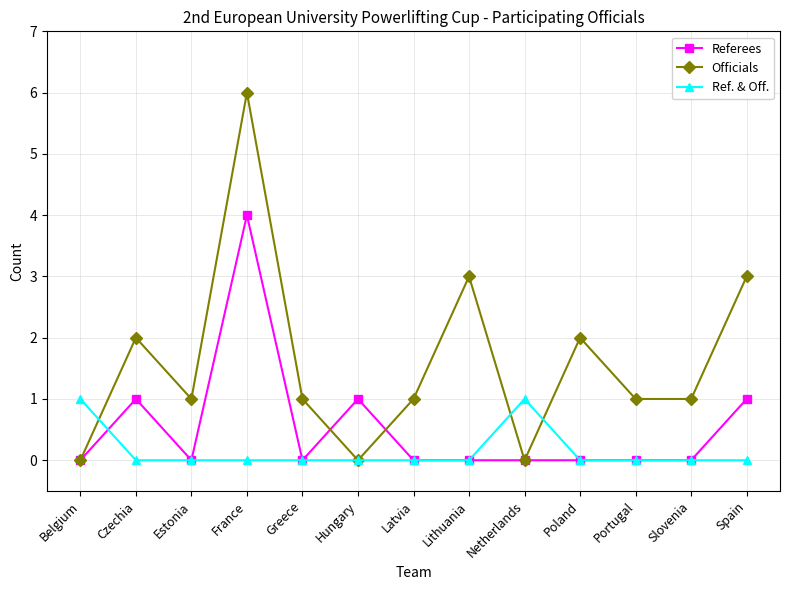

What is the greatest value displayed?

6